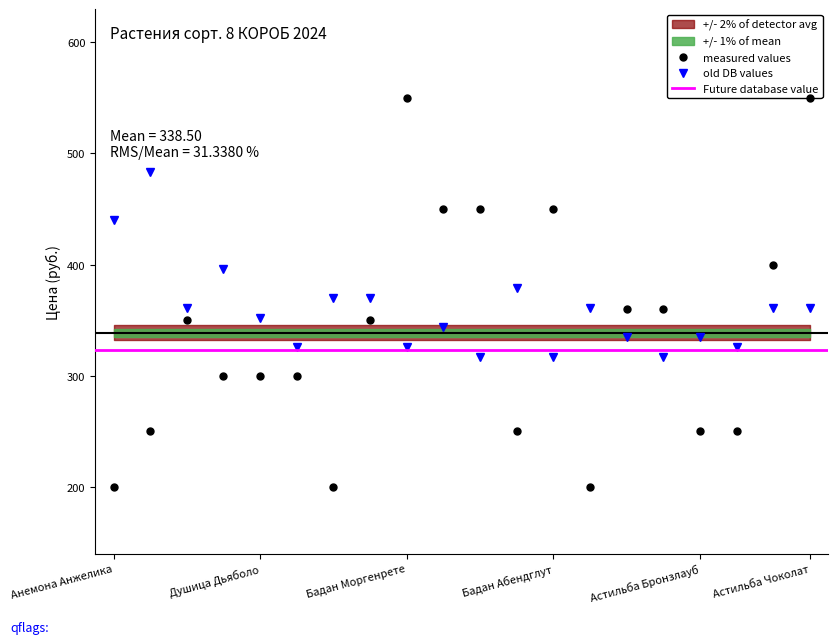

Which category has the highest value across all series?

Бадан Моргенрете